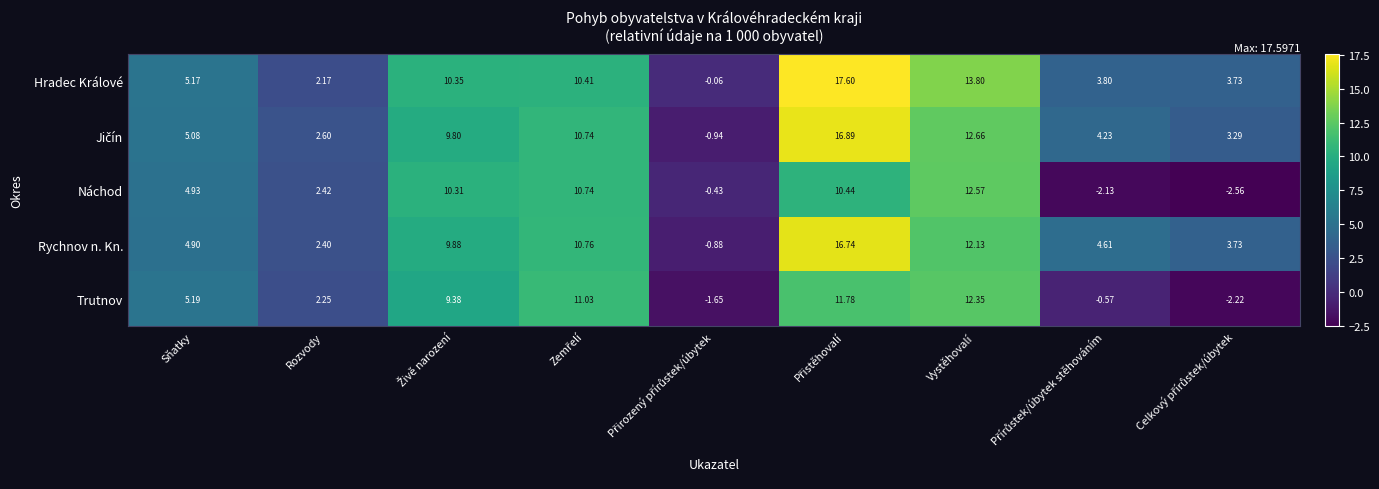

Which series has the largest total across all categories?

Hradec Králové